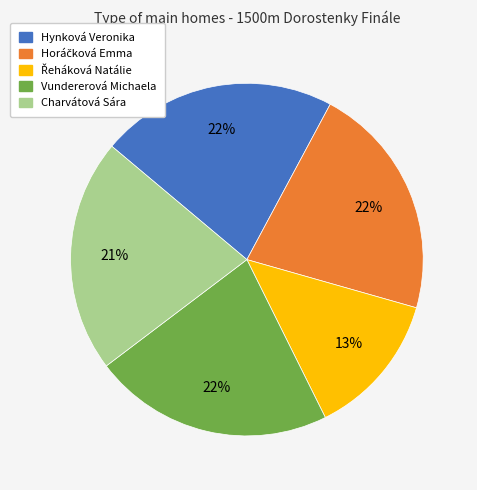

What is the ratio of the value at Vundererová Michaela to the value at Hynková Veronika?

1.0